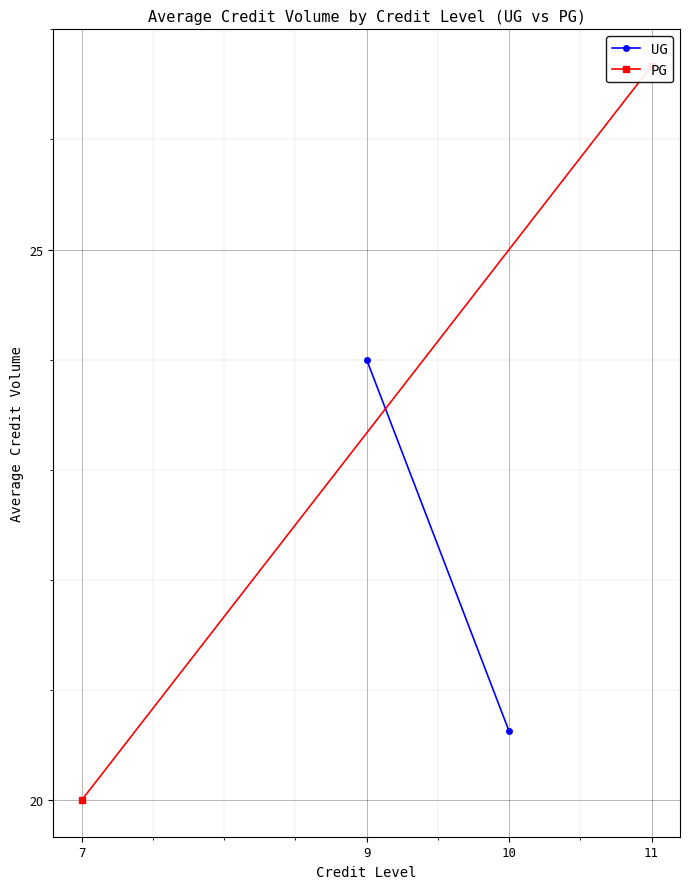

Reading left to right, extract all data points from this chart.

UG: 24.0	20.6
PG: 20.0	26.7